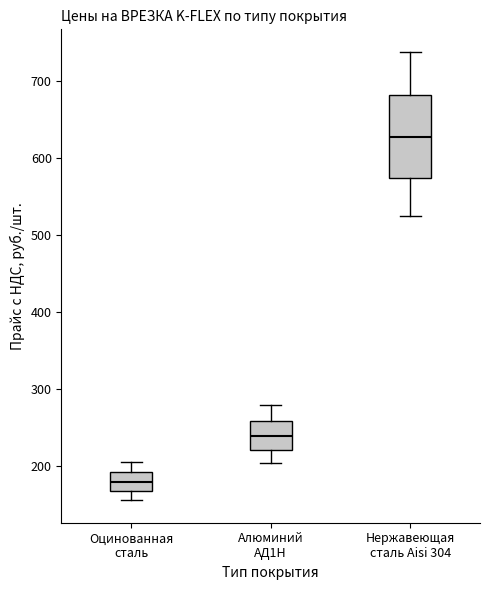

Reading left to right, transcribe this box plot: for each box, give where its median line is, the range the box spans, and where its two whiskers end, as read against the y-axis. The values are not printed on the chart, so give them approximately, as read against the axis.

Оцинованная сталь: median 180, box 170 to 190, whiskers 160 to 200
Алюминий АД1Н: median 240, box 220 to 260, whiskers 200 to 280
Нержавеющая сталь Aisi 304: median 630, box 570 to 680, whiskers 520 to 740